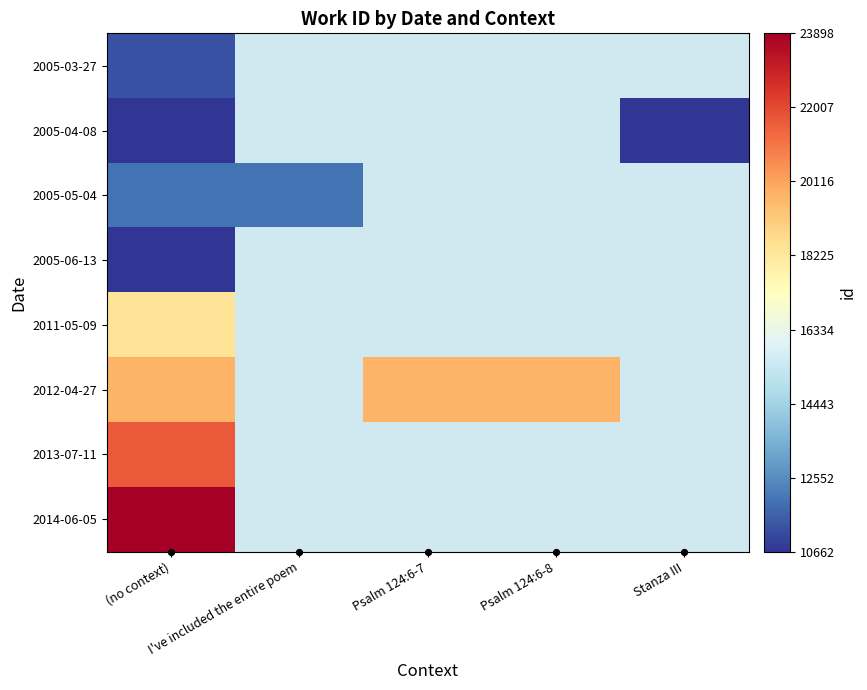

At which label does 2011-05-09 reach its minimum?

(no context)